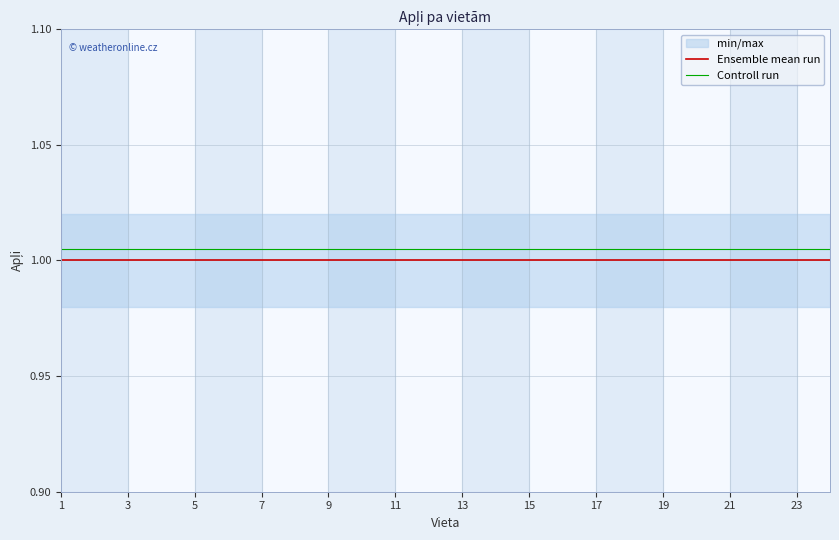

The value of Ensemble mean run at 19 is 1.0. True or false?

True